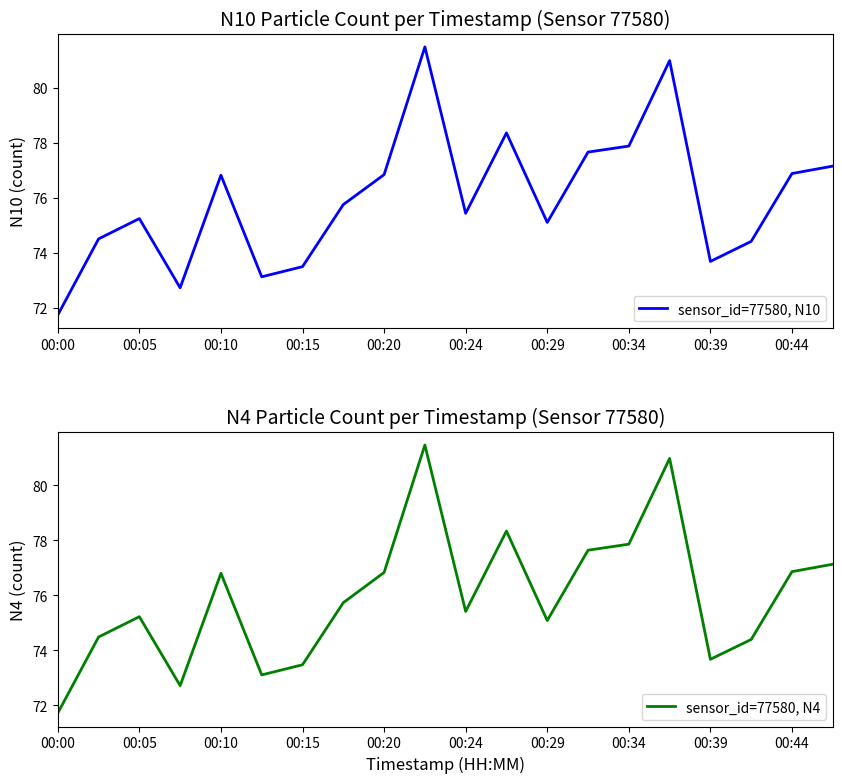

True or false: sensor_id=77580, N10 has a value of 50.1 at 00:34.

False